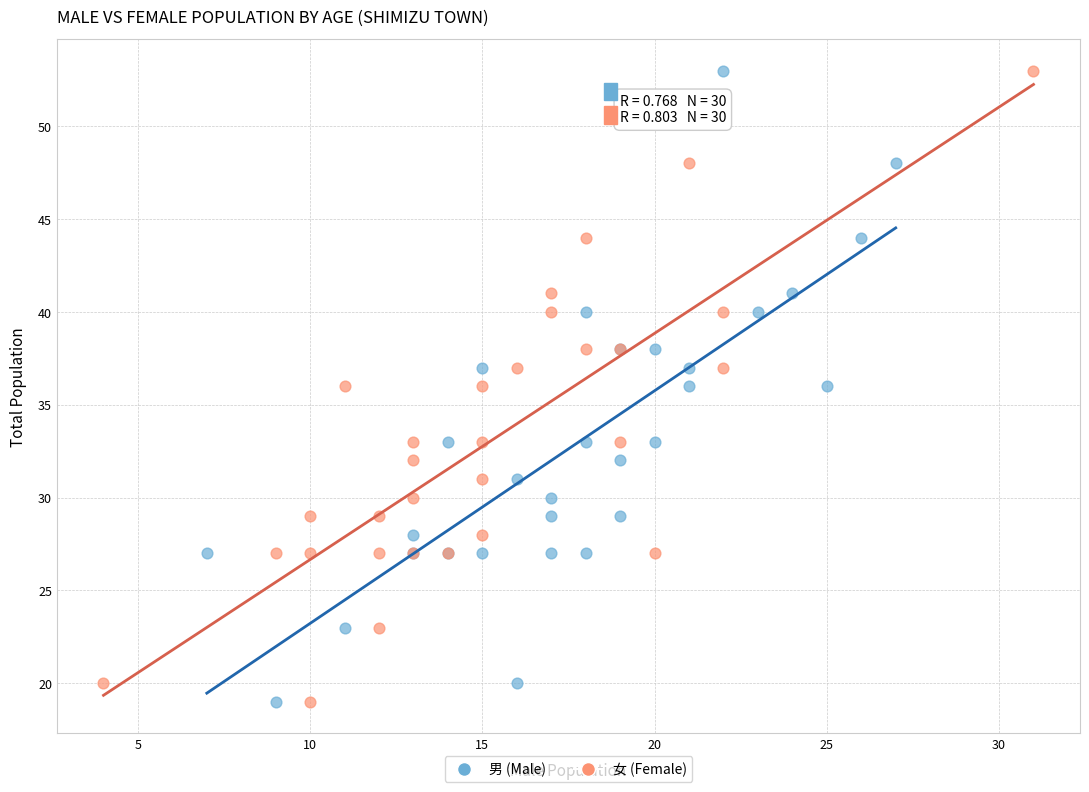

What are all the series names shown in the legend?

男 (Male), 女 (Female)